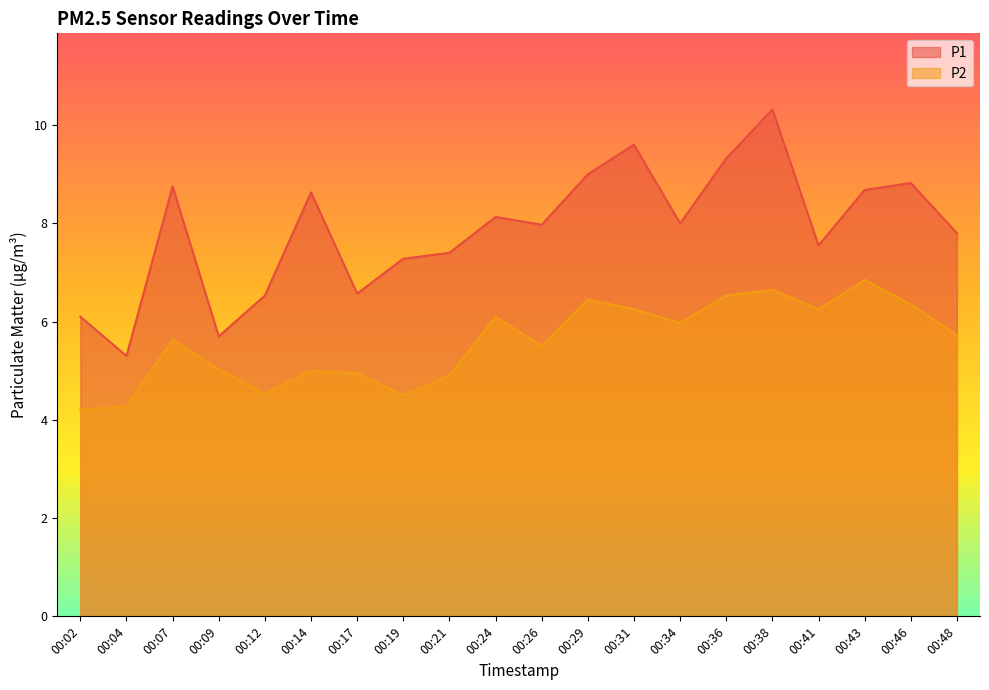

How many values in the P2 series are below 5?

6